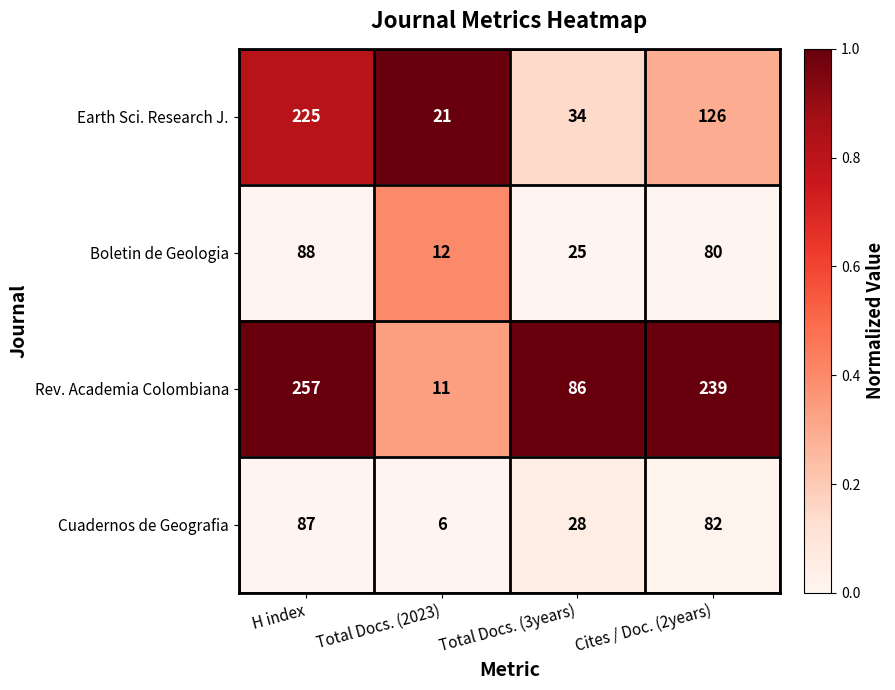

The value of Rev. Academia Colombiana at Total Docs. (3years) is 86. True or false?

True